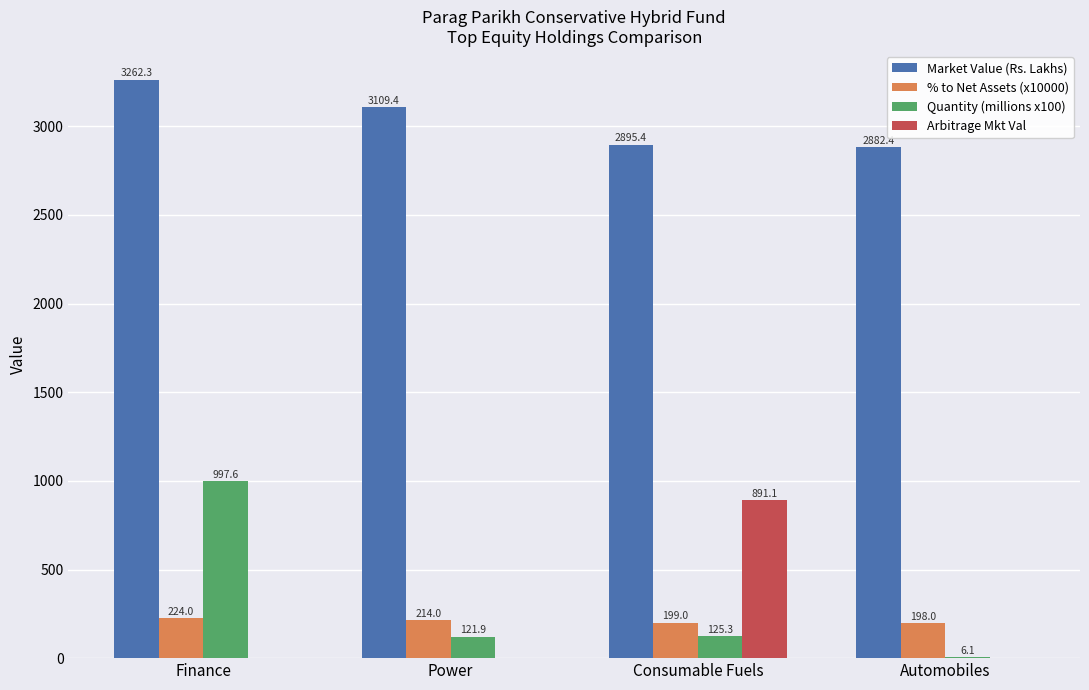

What is the sum of the Market Value (Rs. Lakhs) values at Finance and Automobiles?

6144.7